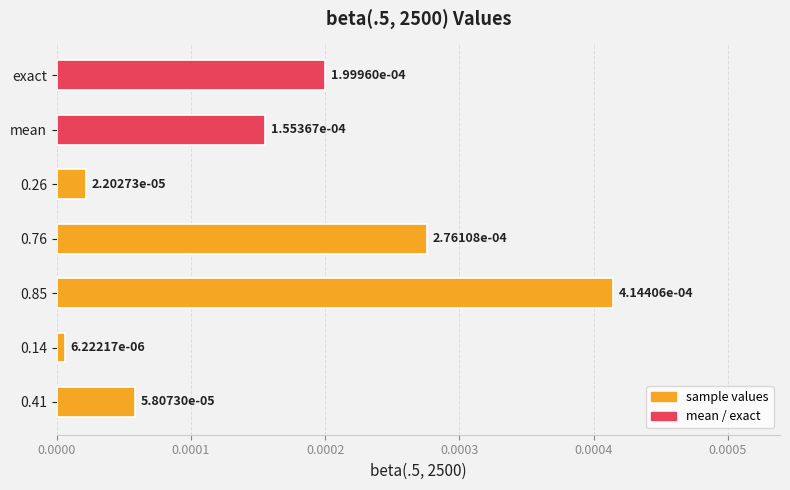

Which has a higher value, 0.14 or exact?

exact